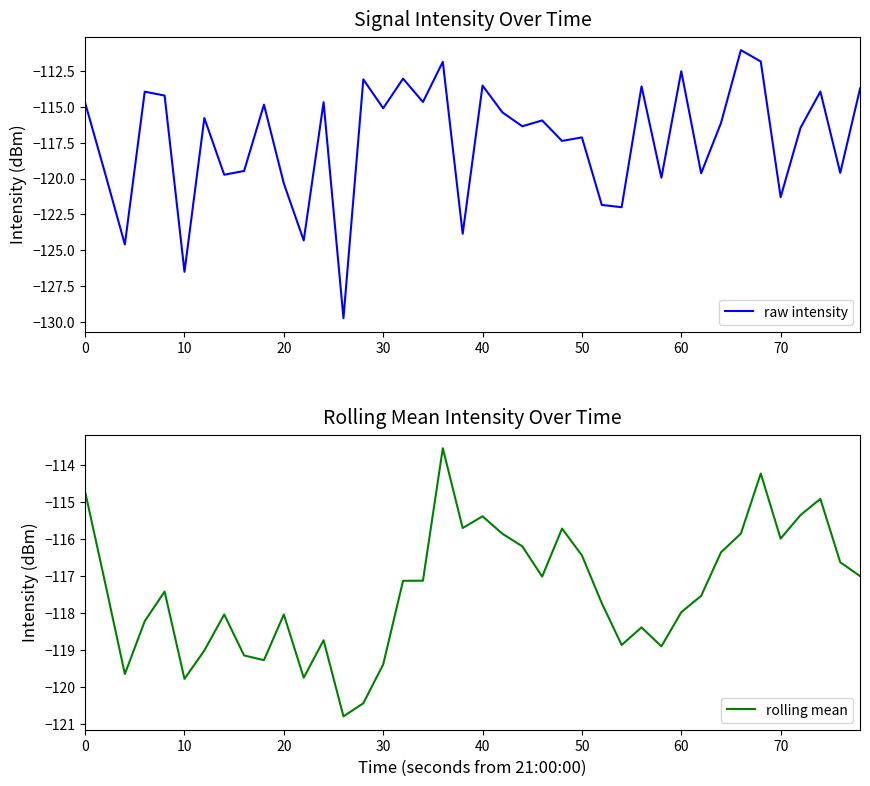

Does the chart display data point markers on the line(s)?

No